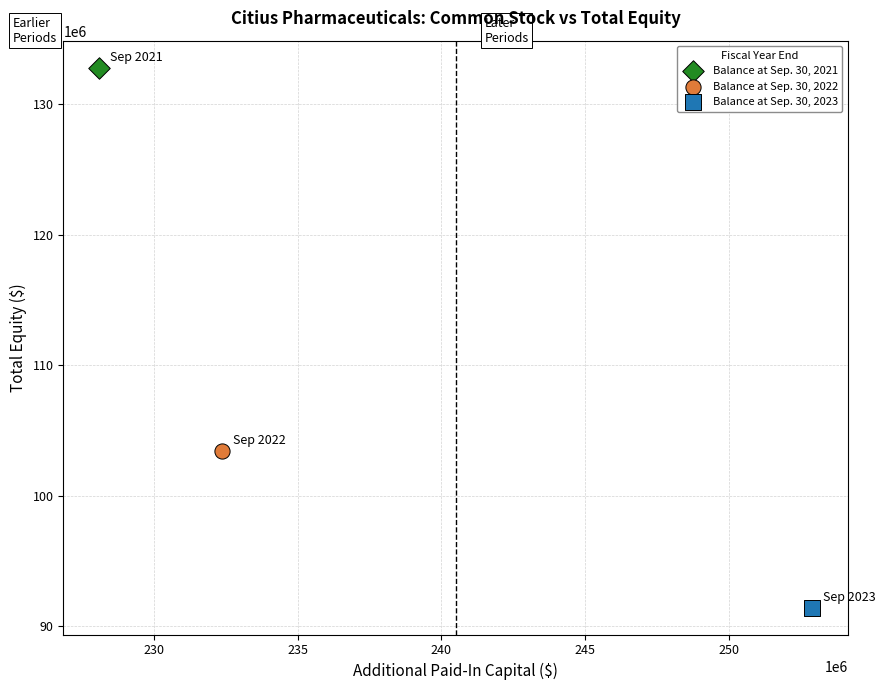

What are all the series names shown in the legend?

Balance at Sep. 30, 2021, Balance at Sep. 30, 2022, Balance at Sep. 30, 2023